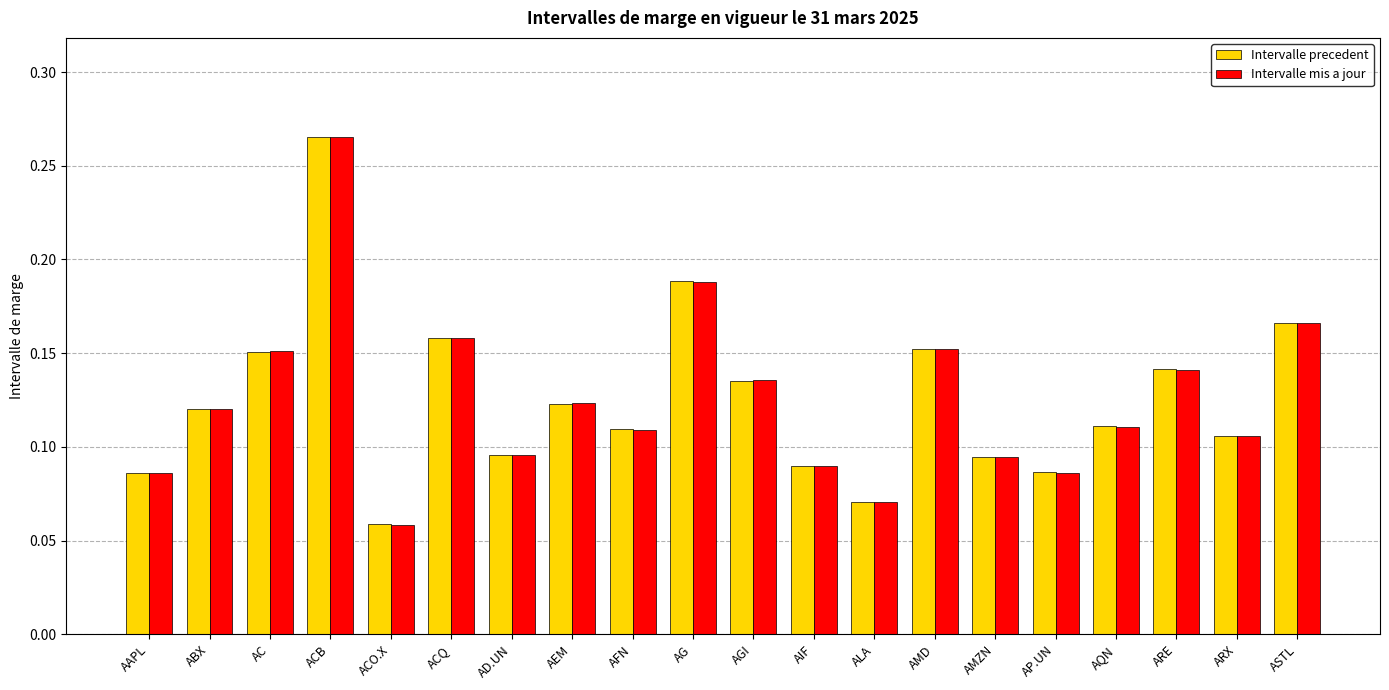

Which series has the largest range (max minus min)?

Intervalle mis a jour